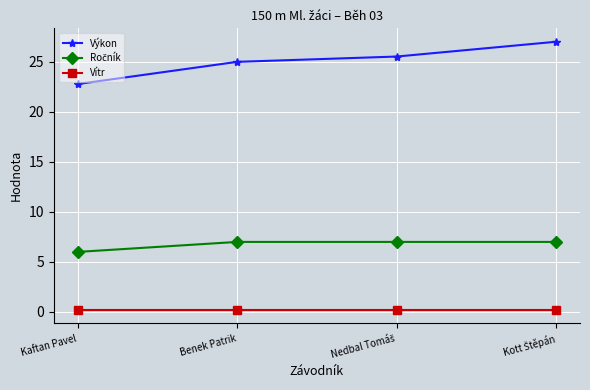

What is the label of the 1st point from the left?

Kaftan Pavel